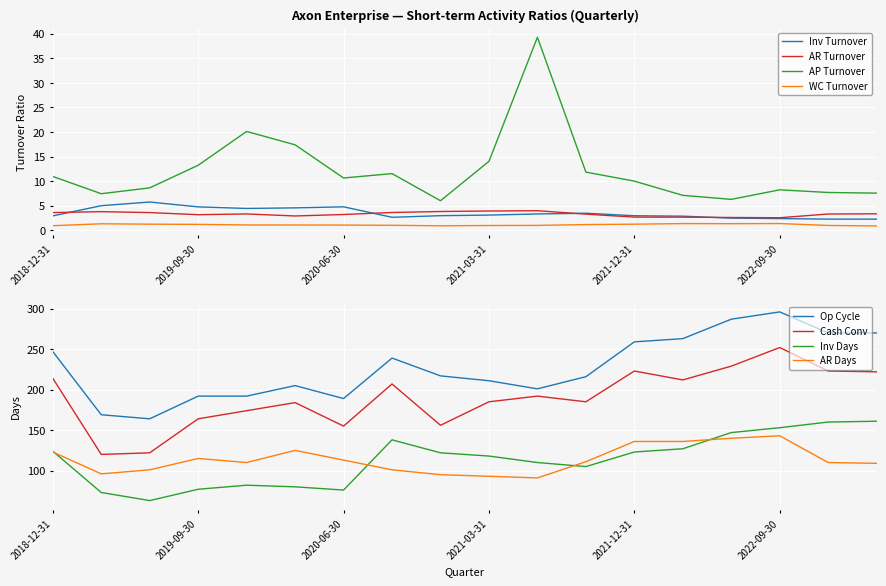

What is the total value across all series at 2021-12-31?

16.9